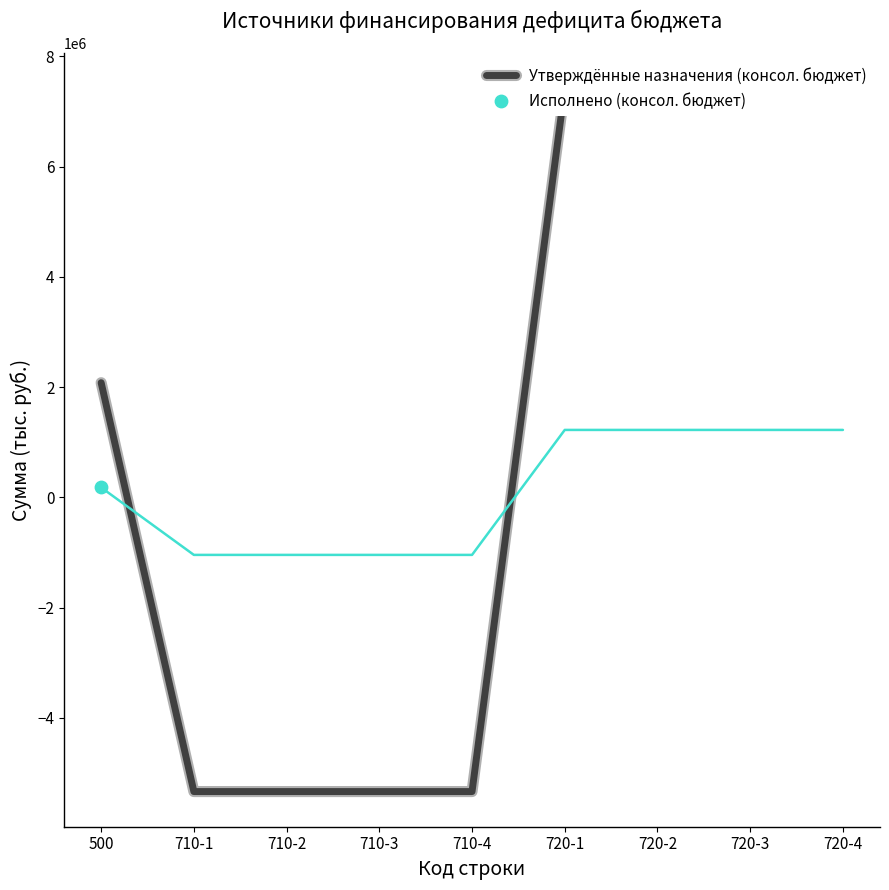

At how many categories does at least one series exceed 4488500?

4